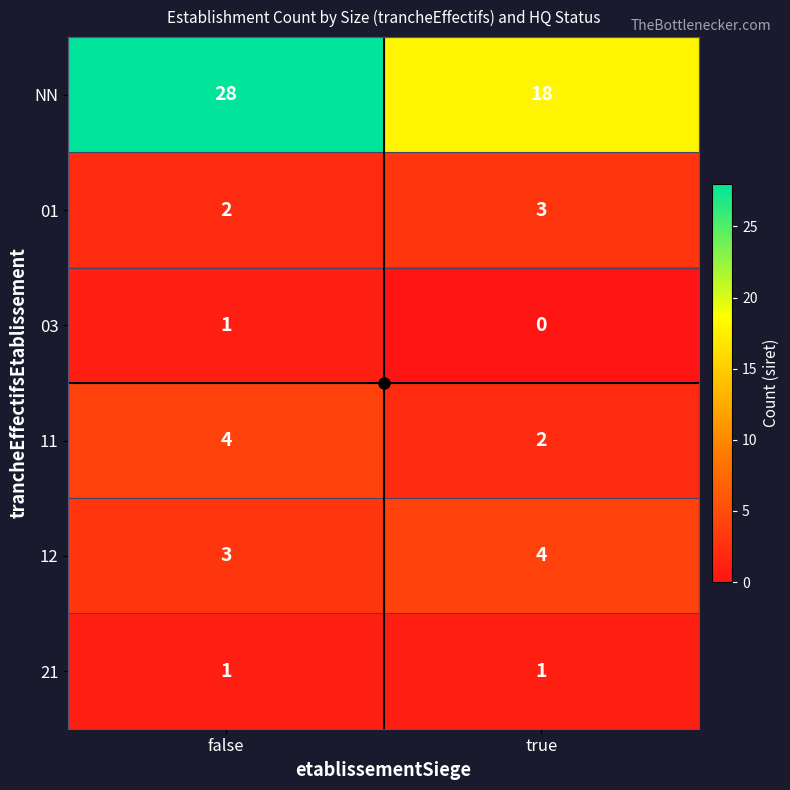

At which label is 03 closest to 0?

true